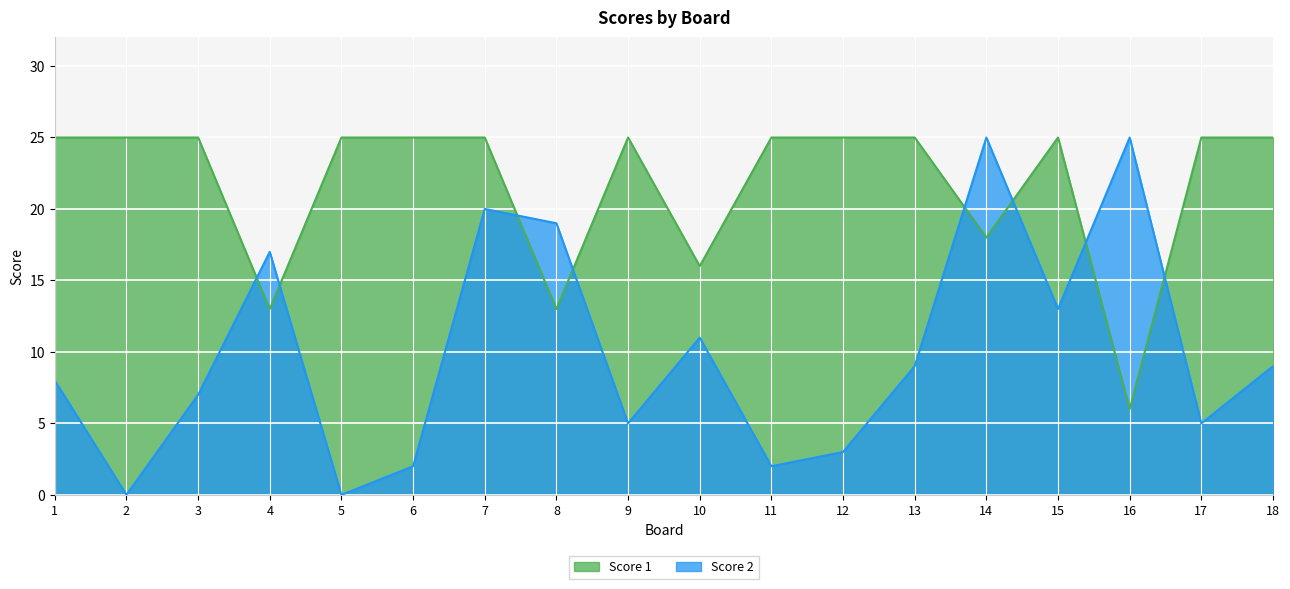

True or false: Score 2 has more than 2 interior local peaks.

True